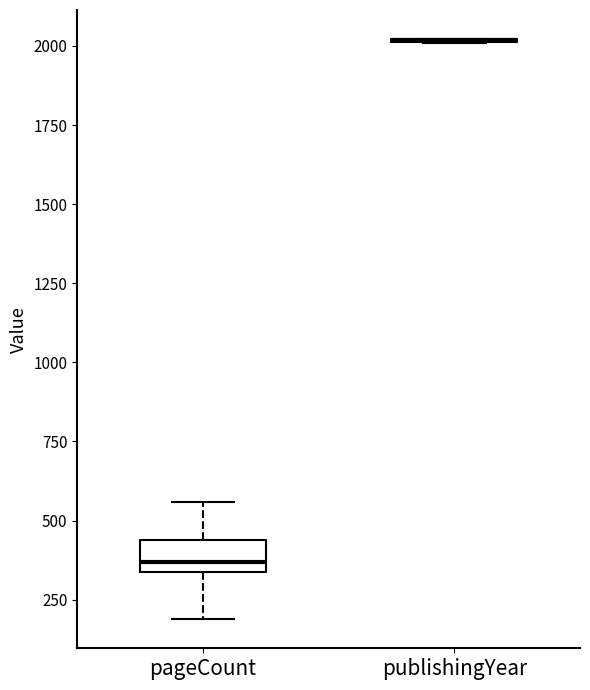

Reading left to right, read every box against the y-axis: the position of its median line, the range the box covers, and the ends of its whiskers. The values are not printed on the chart, so give them approximately, as read against the axis.

pageCount: median 350 (just above the box's lower edge), box 350 to 450, whiskers 200 to 550
publishingYear: box collapsed to a line at 2000, whiskers 2000 to 2000